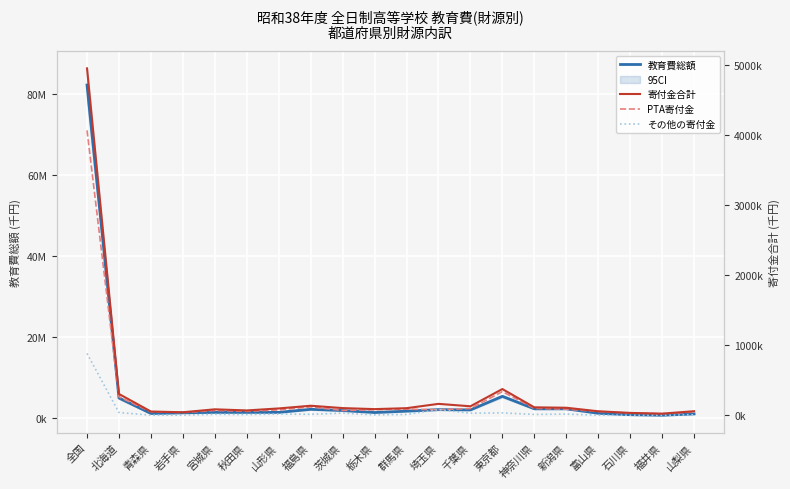

What is the difference between the maximum and minimum values in the その他の寄付金 series?

881890